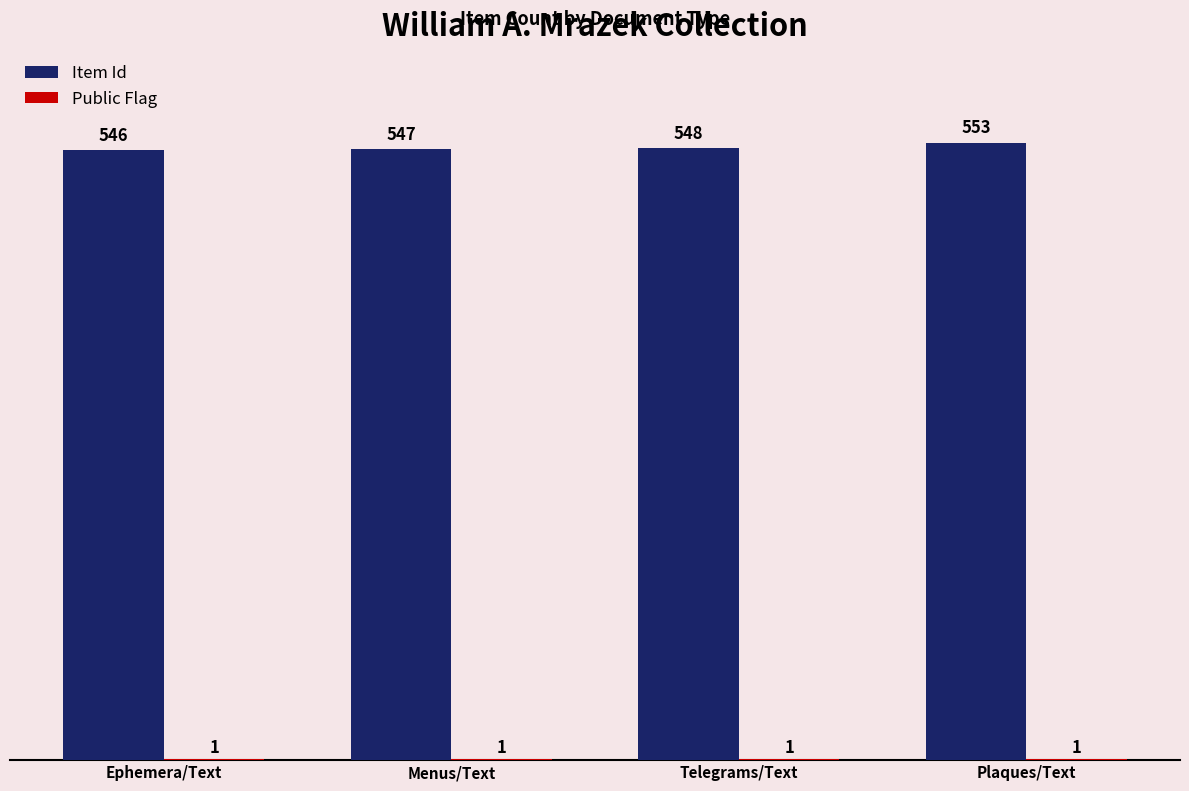

True or false: Item Id has a value of 547 at Menus/Text.

True